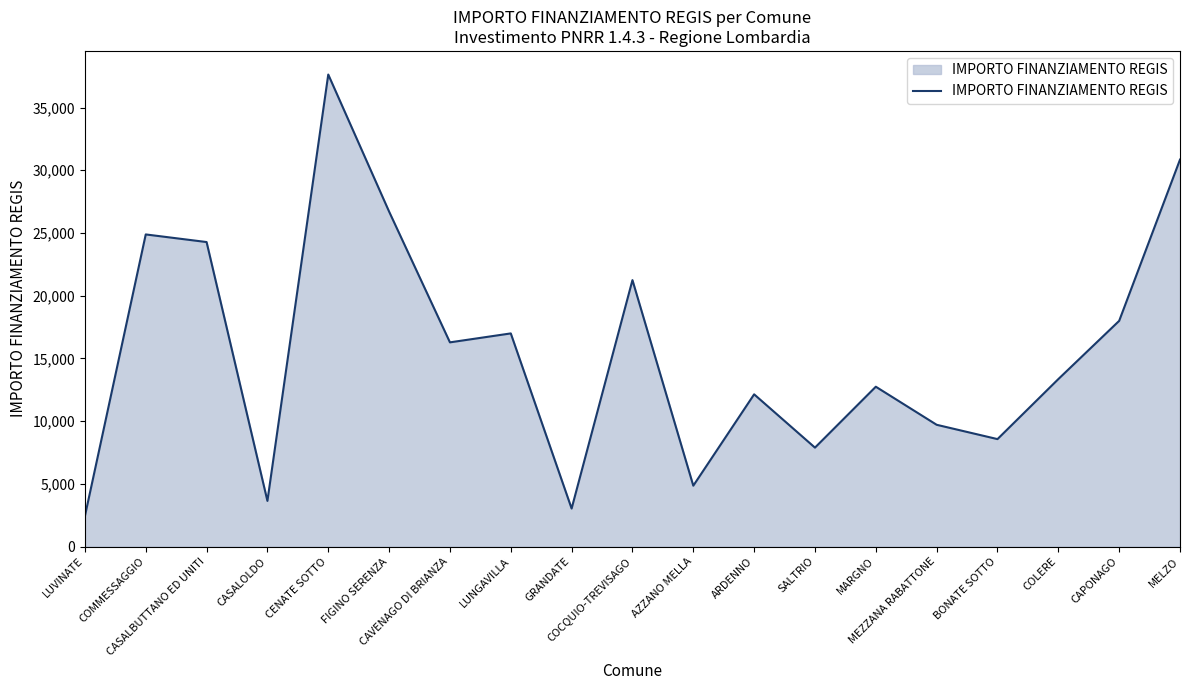

Approximately how many times larger is the value at CAPONAGO compared to COCQUIO-TREVISAGO?

0.8